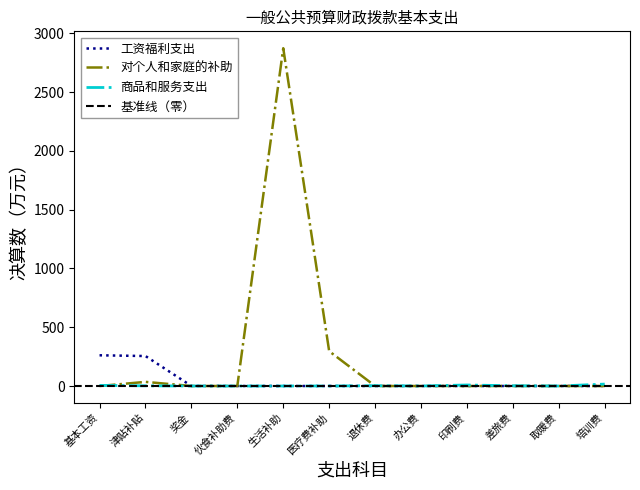

How many values in 对个人和家庭的补助 are above zero?

3